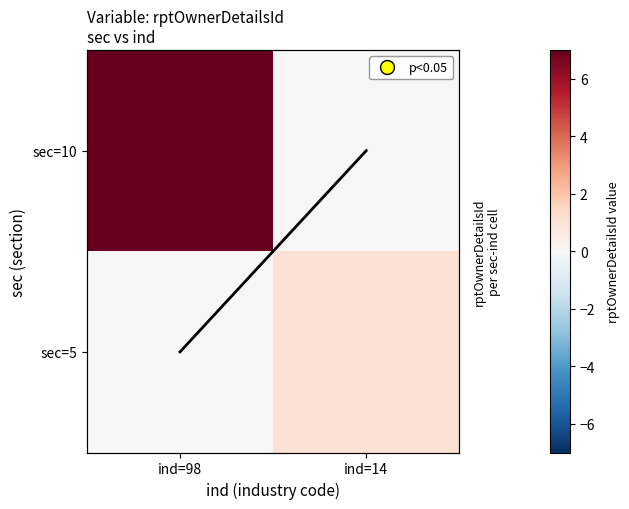

List the series in order of their peak value, lowest first.

row mean, sec=5, sec=10